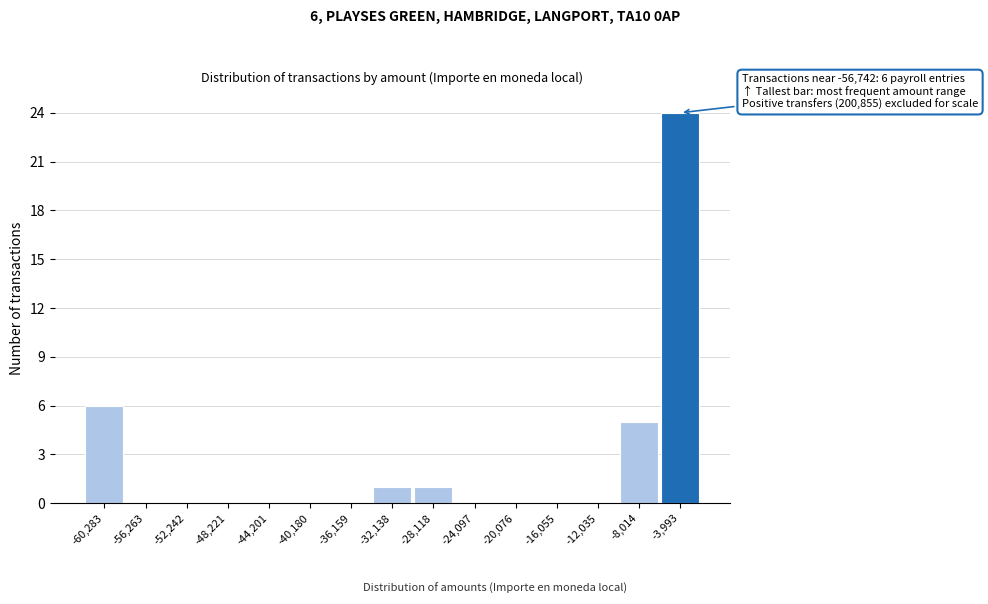

Reading right to left, list all the values displayed in this chart.

-3,993=24	-8,014=5	-12,035=0	-16,055=0	-20,076=0	-24,097=0	-28,118=1	-32,138=1	-36,159=0	-40,180=0	-44,201=0	-48,221=0	-52,242=0	-56,263=0	-60,283=6